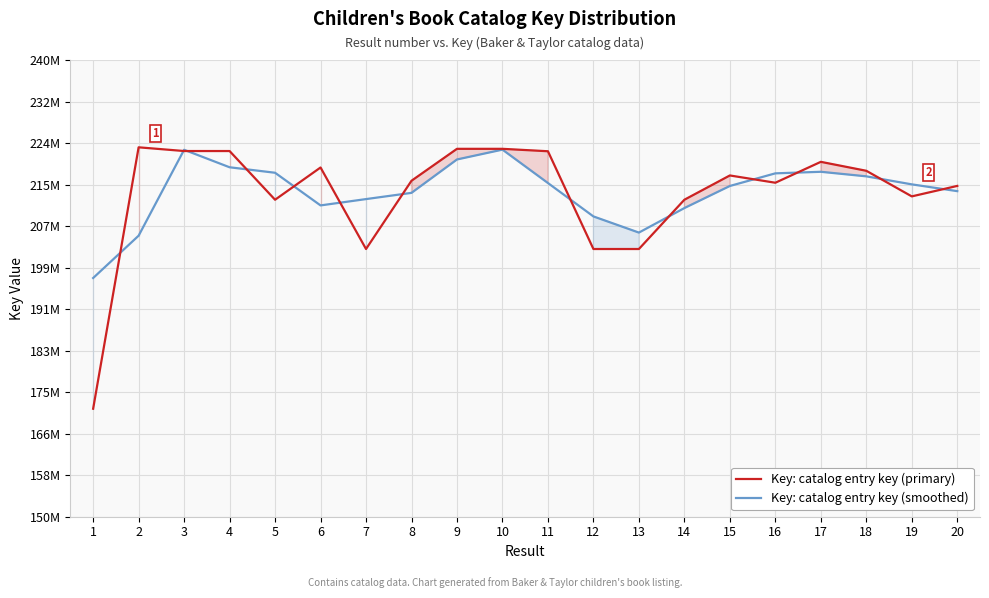

Where does the Key: catalog entry key (smoothed) series first go above 215493719?

3